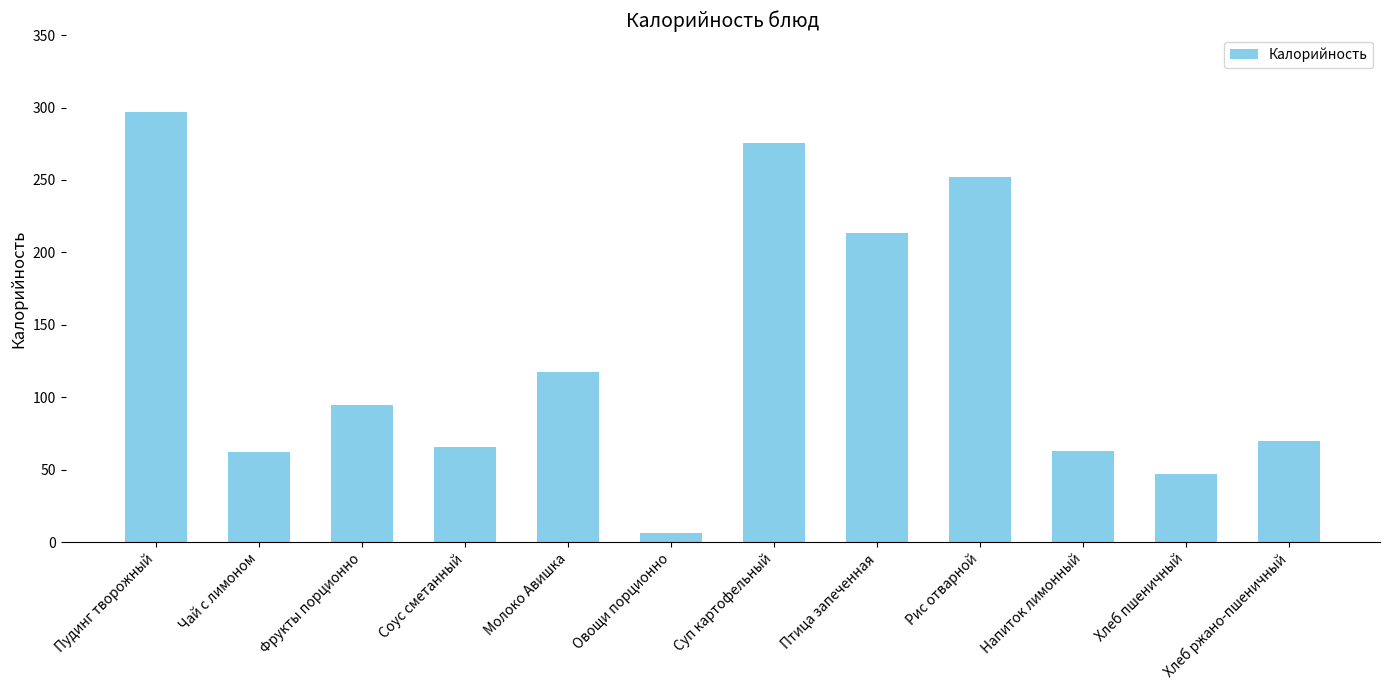

At which category does the chart reach its minimum across all series?

Овощи порционно